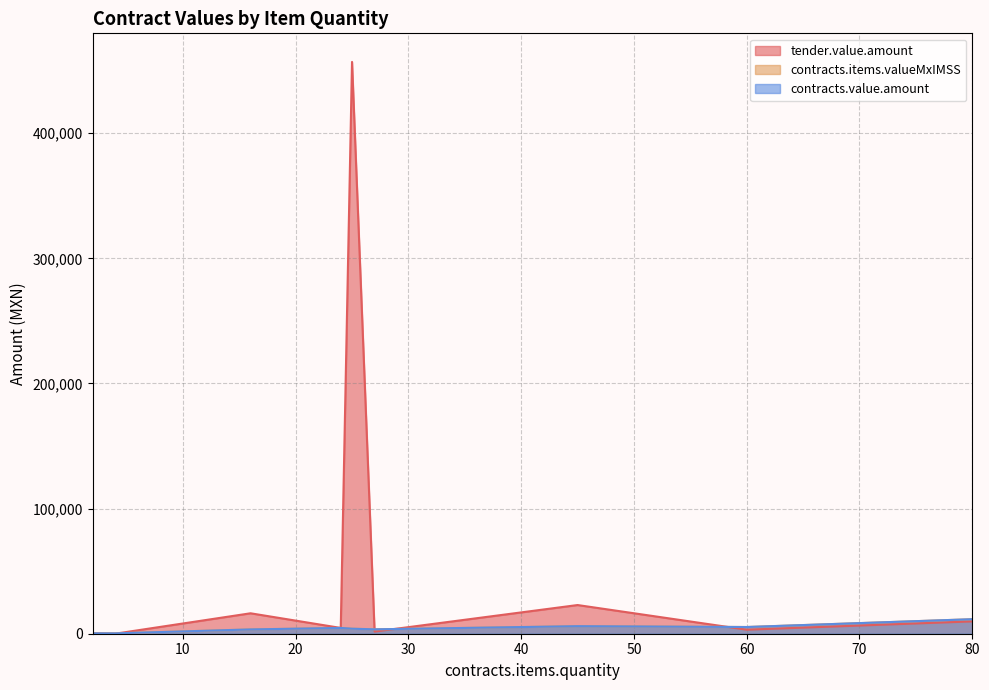

What is the total value across all series at 16?

23200.0